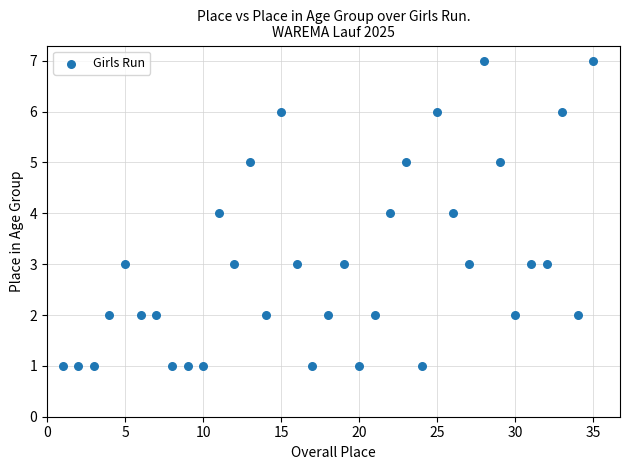

What is the range of Y values (max minus min)?

6